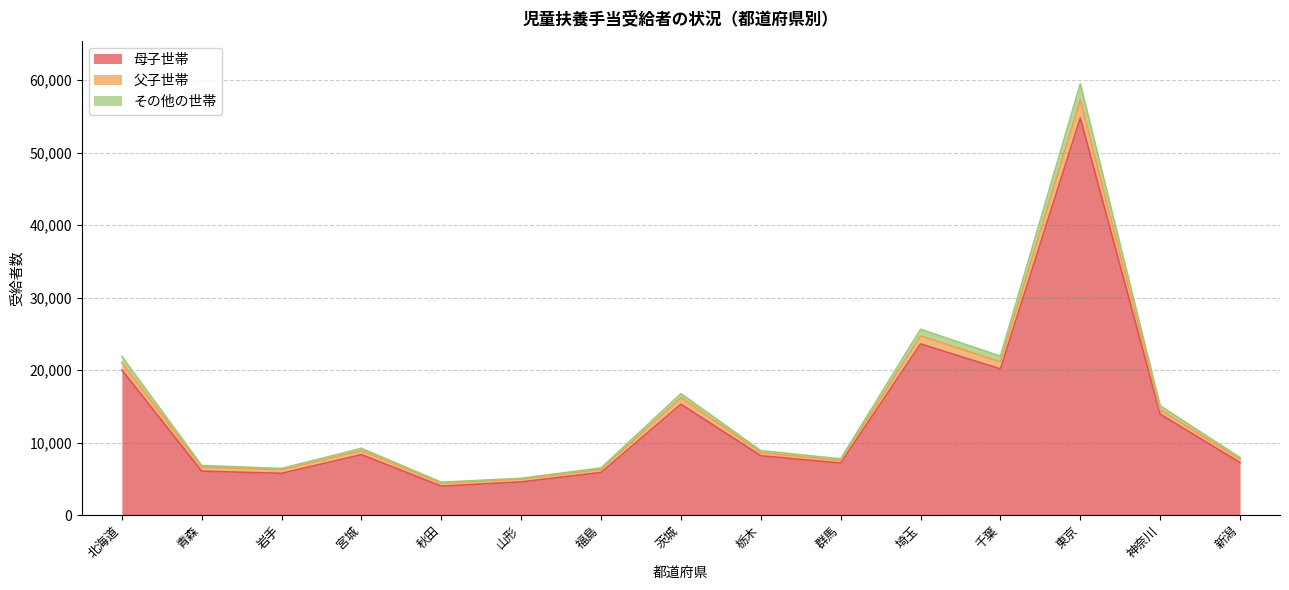

What is the total value across all series at 神奈川?

15071